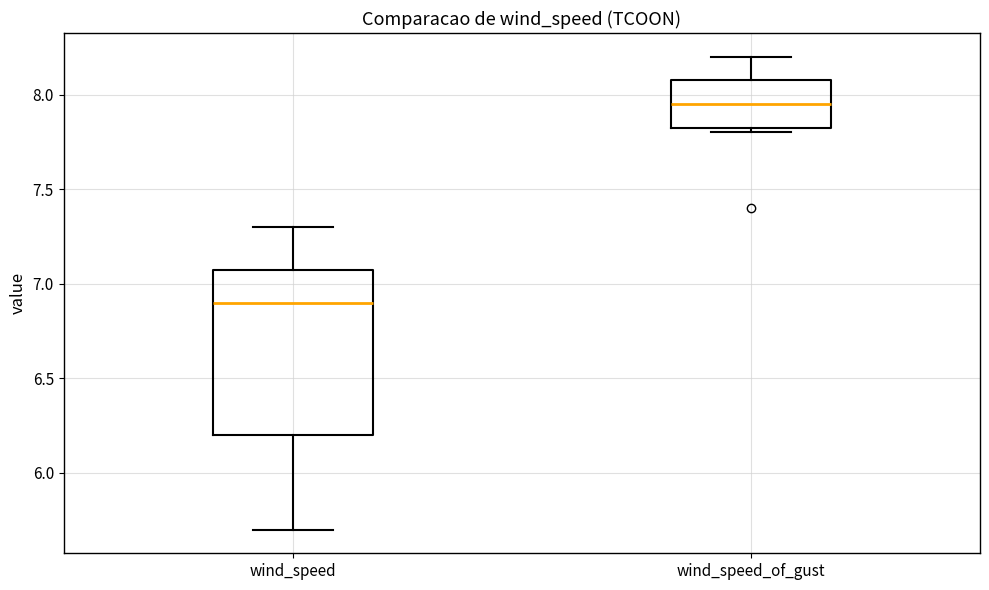

Reading left to right, read every box against the y-axis: the position of its median line, the range the box covers, and the ends of its whiskers. The values are not printed on the chart, so give them approximately, as read against the axis.

wind_speed: median 6.90, box 6.20 to 7.10, whiskers 5.70 to 7.30
wind_speed_of_gust: median 7.95, box 7.85 to 8.10, whiskers 7.80 to 8.20